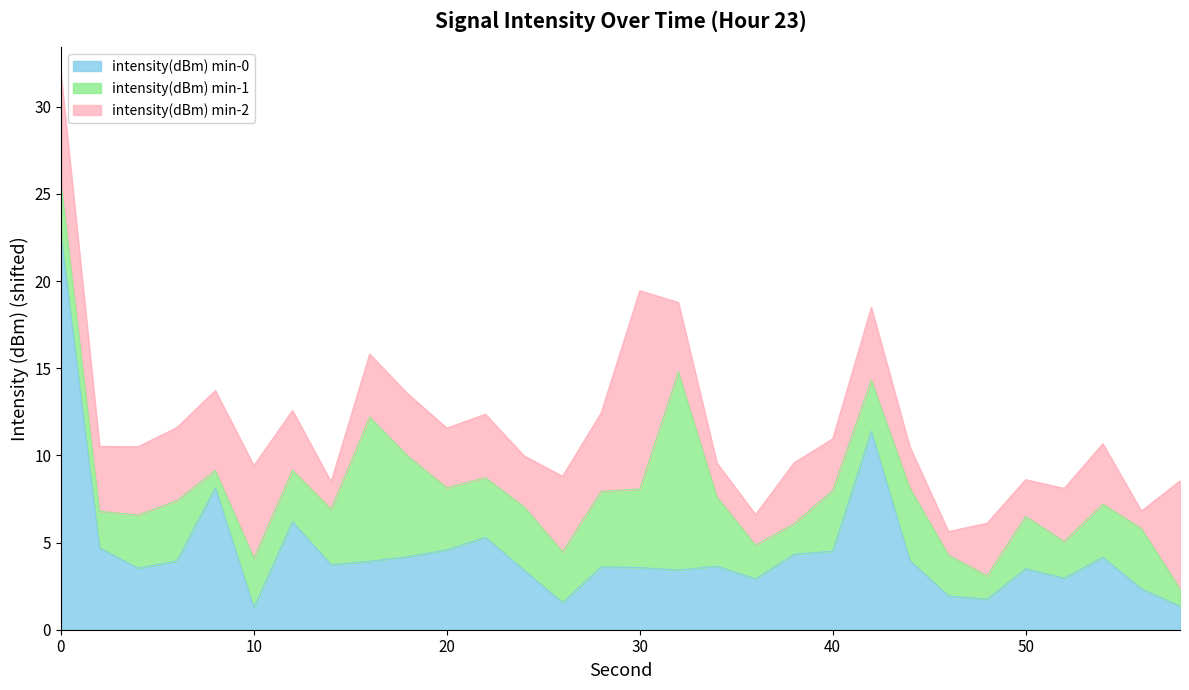

At which label is intensity(dBm) min-1 closest to -128?

18